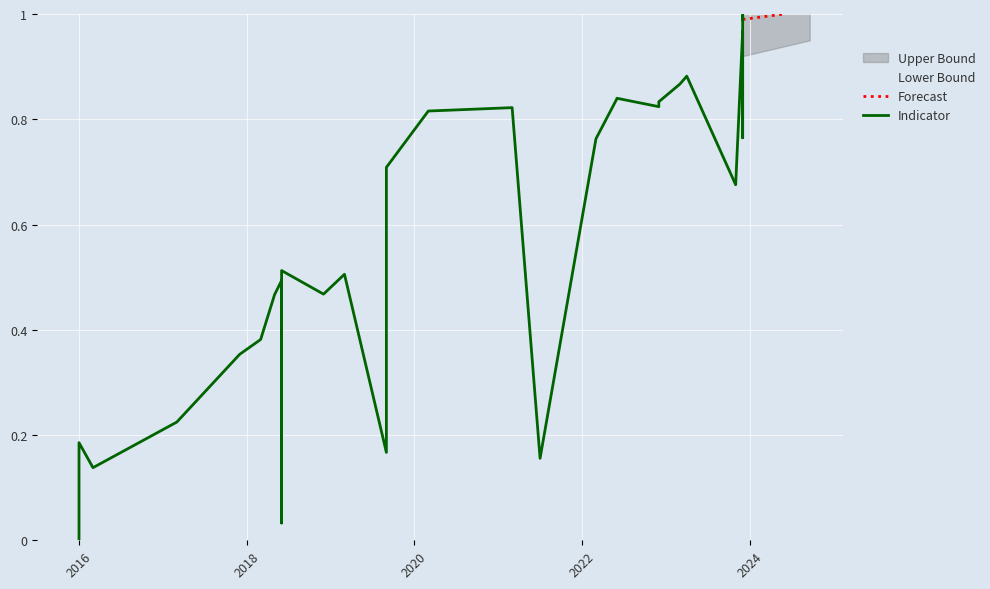

What is the sum of all values?

17.9